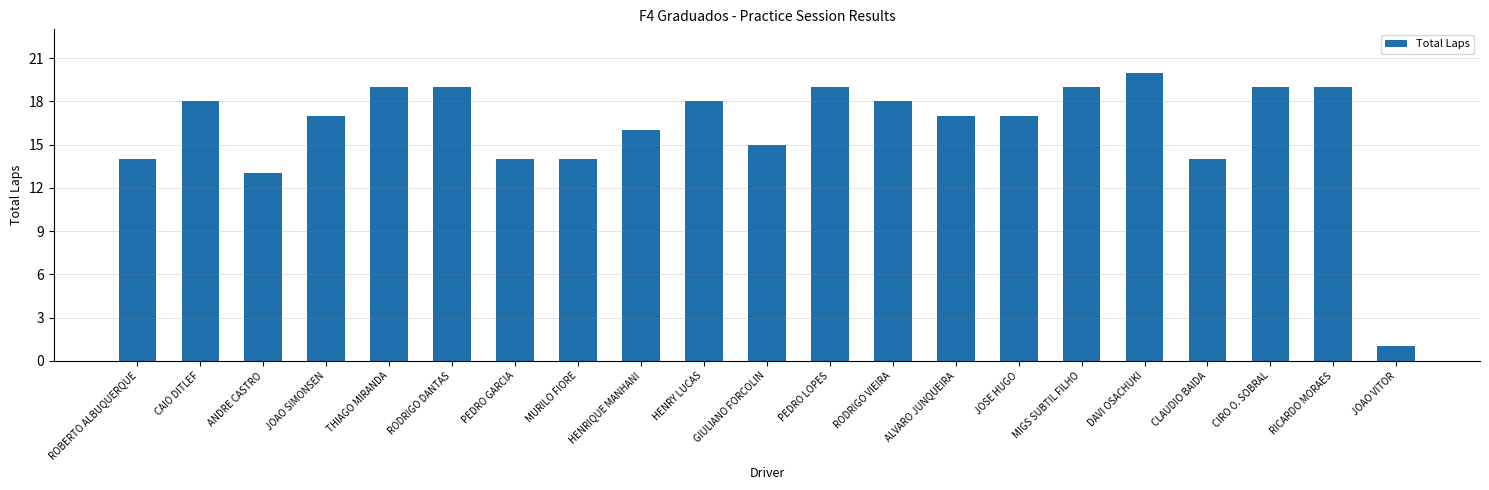

What is the ratio of the value at MIGS SUBTIL FILHO to the value at GIULIANO FORCOLIN?

1.3